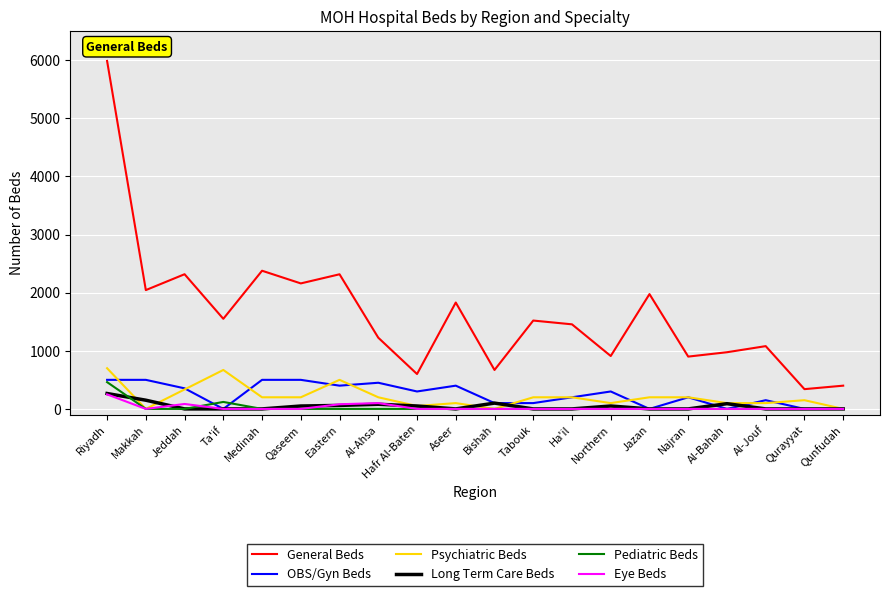

Is it true that Eye Beds equals 0 at Ha'il?

True